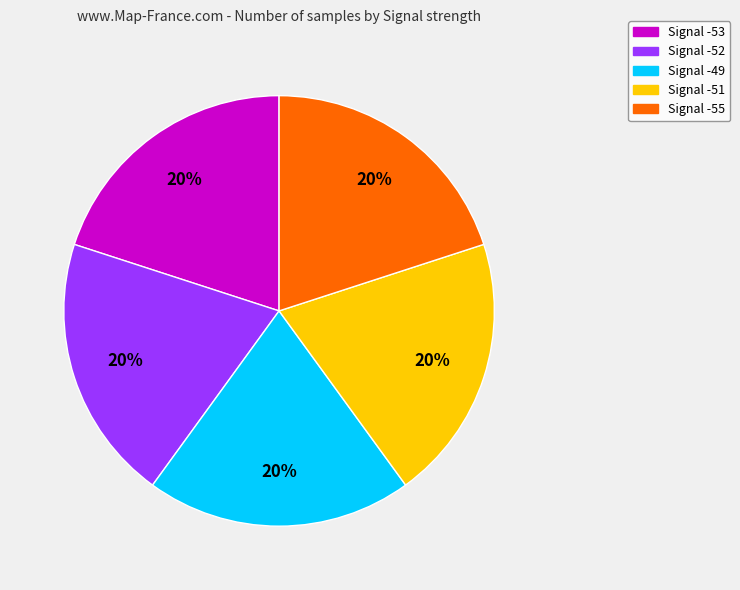

Is there a majority slice in this chart?

No